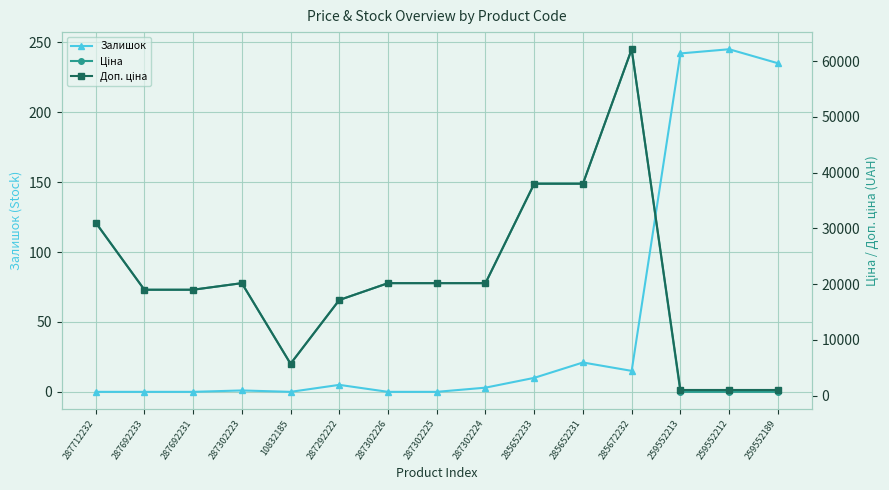

How many series are shown in this chart?

3